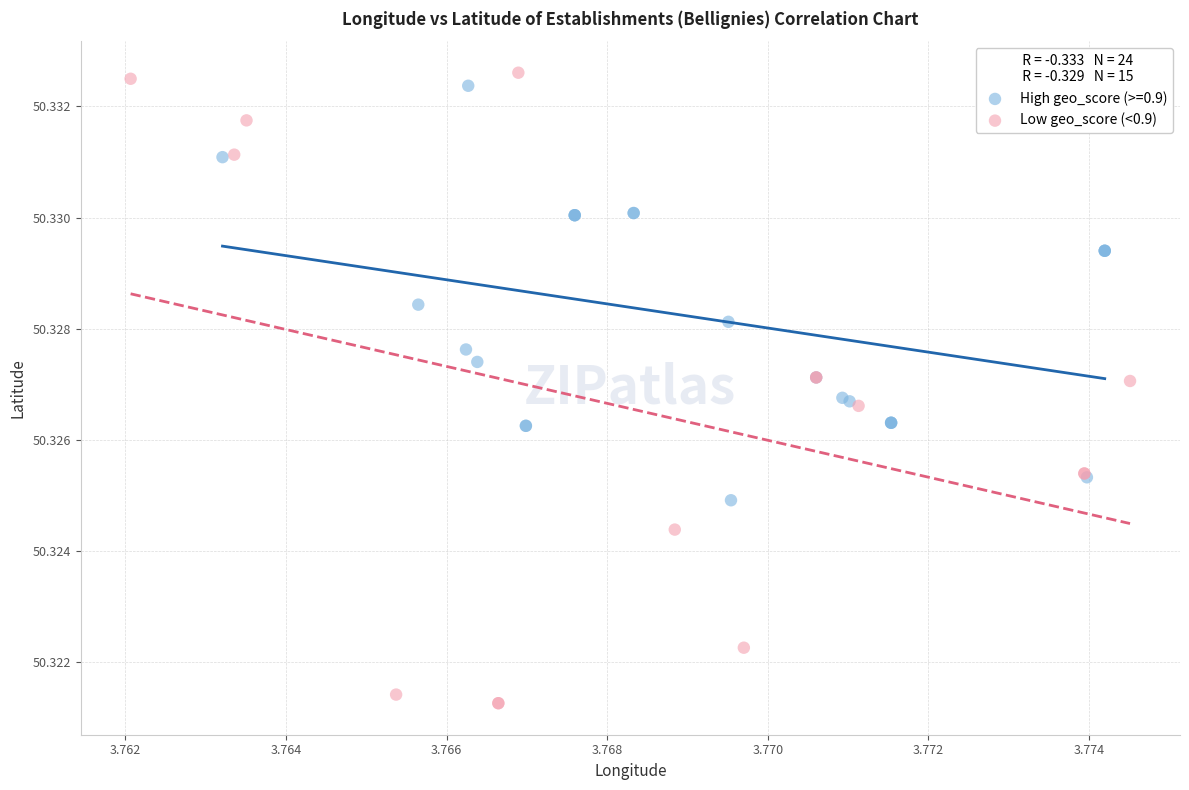

Which series contains the lowest Y value?

Low geo_score (<0.9)